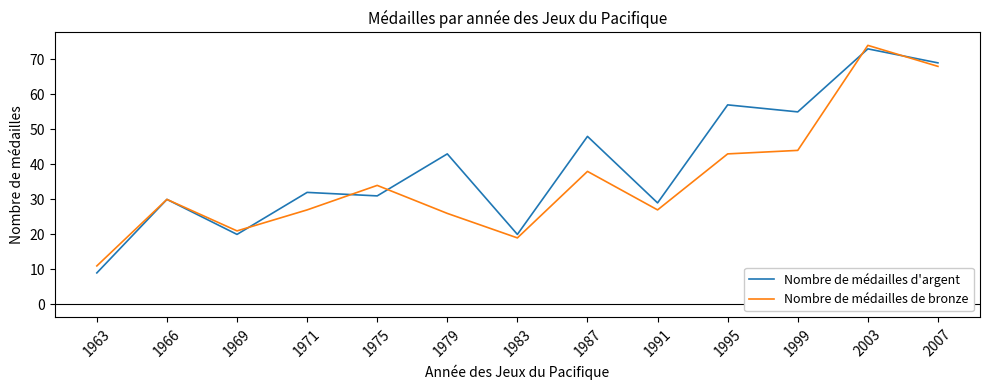

Is the value of Nombre de médailles d'argent at 2003 greater than the value of Nombre de médailles de bronze at 1971?

Yes